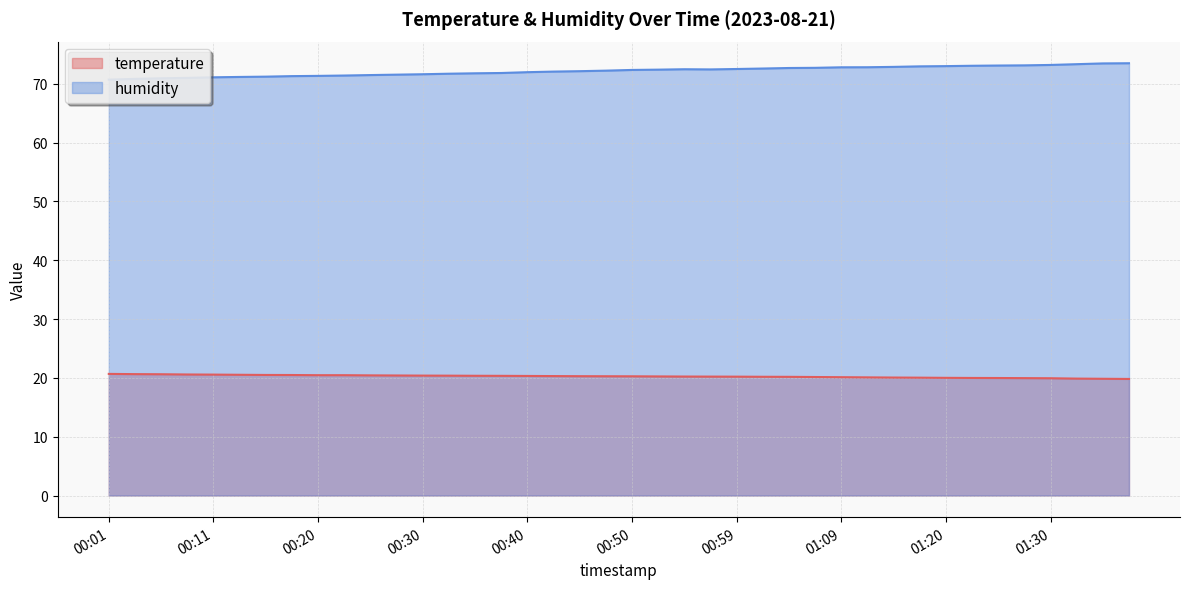

True or false: temperature and humidity cross at least once.

False